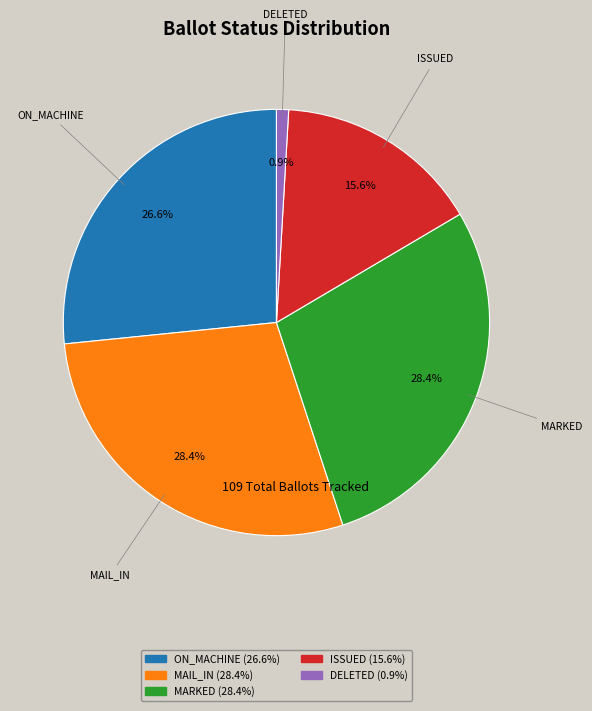

Which category has the smallest portion of the pie?

DELETED